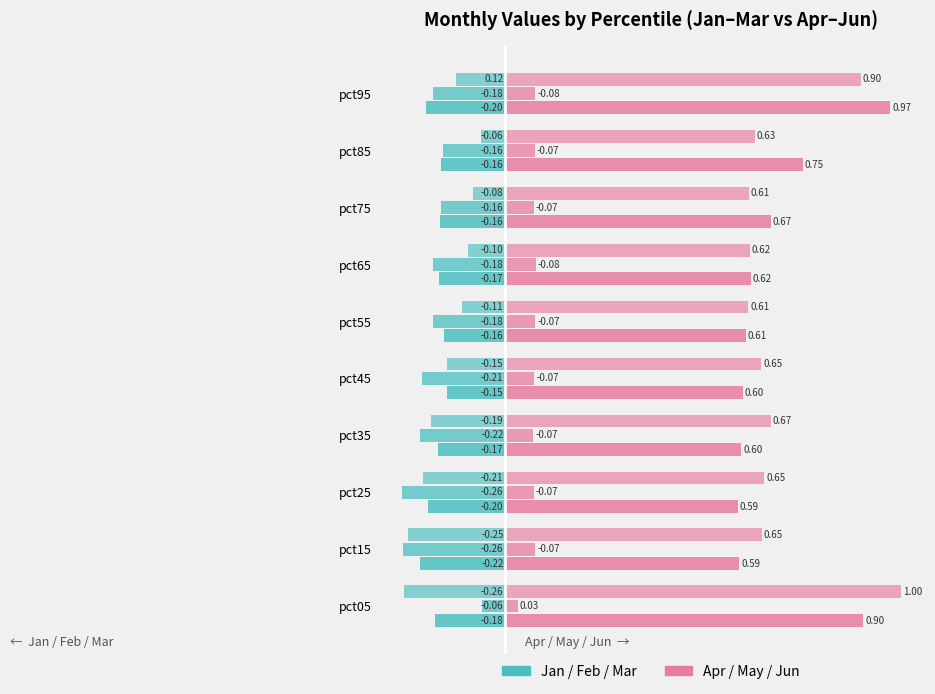

What value does the Apr series have at pct05?

0.9